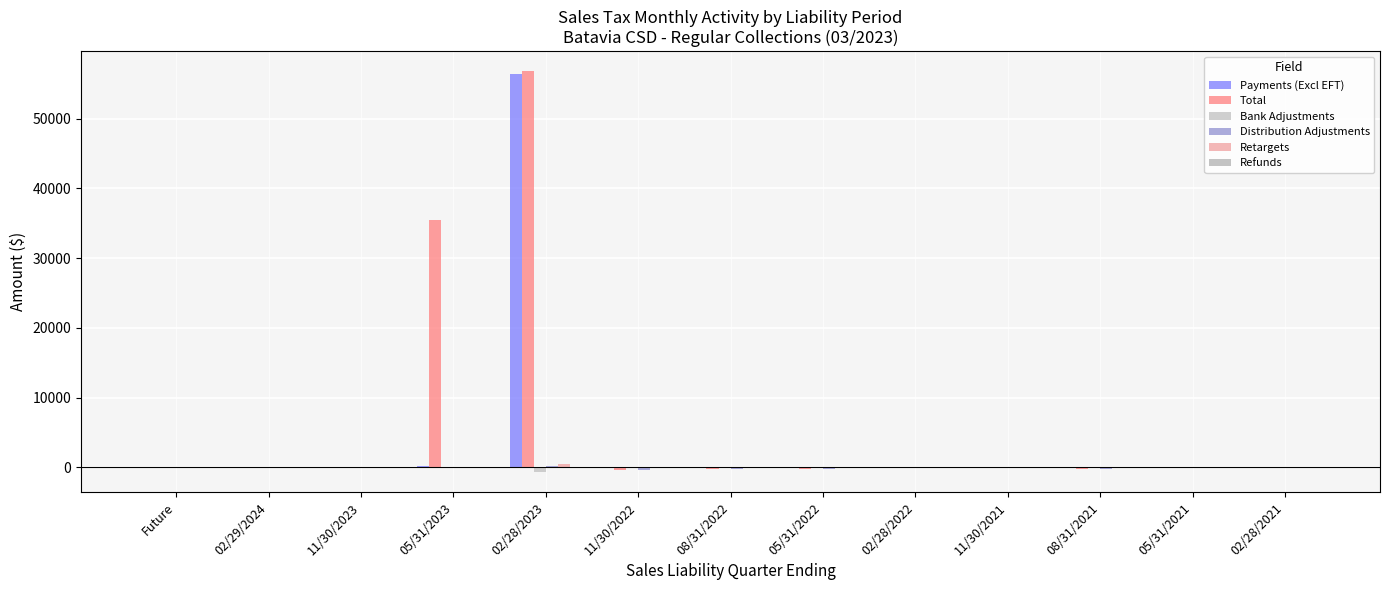

What is the value of the Payments (Excl EFT) bar at the 5th from the left?

56446.9